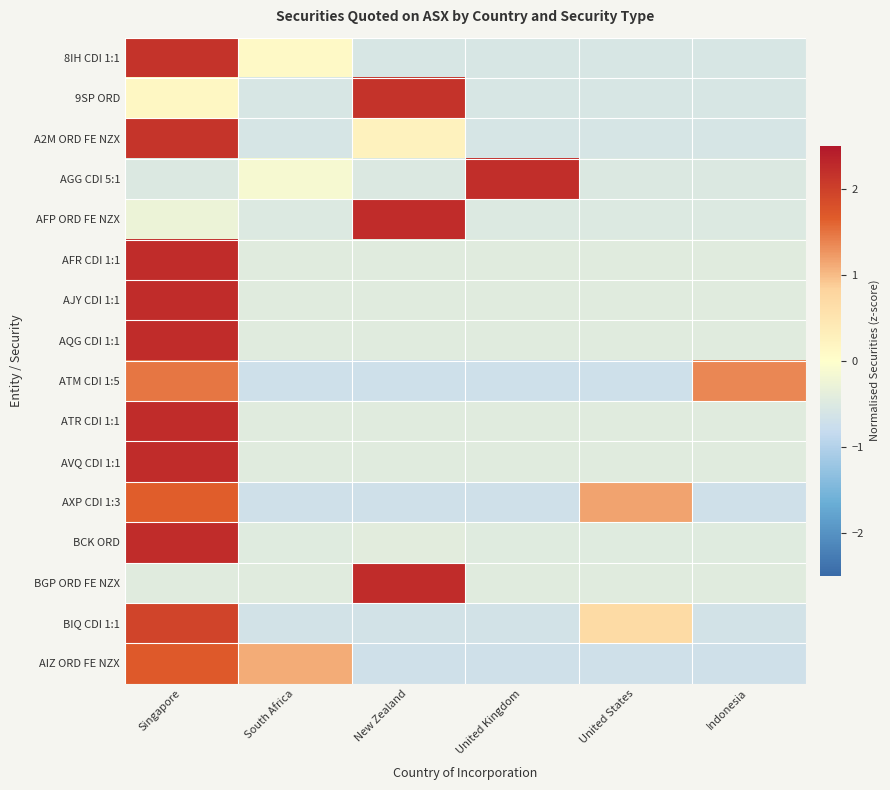

Which series changed the most between United Kingdom and United States?

AGG CDI 5:1